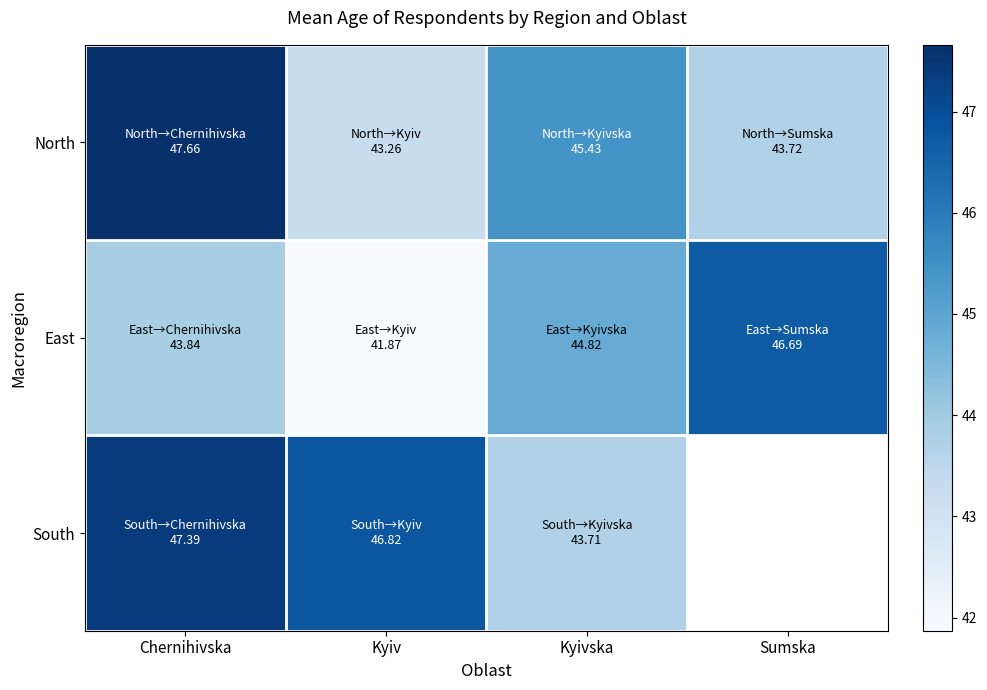

True or false: East has a value of 46.7 at Sumska.

True